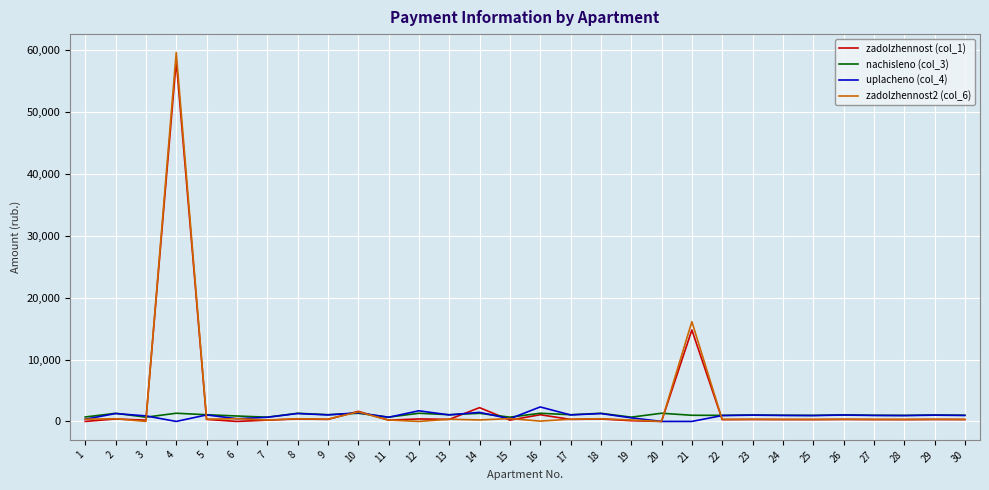

What is the total value across all series at 4?

119258.8